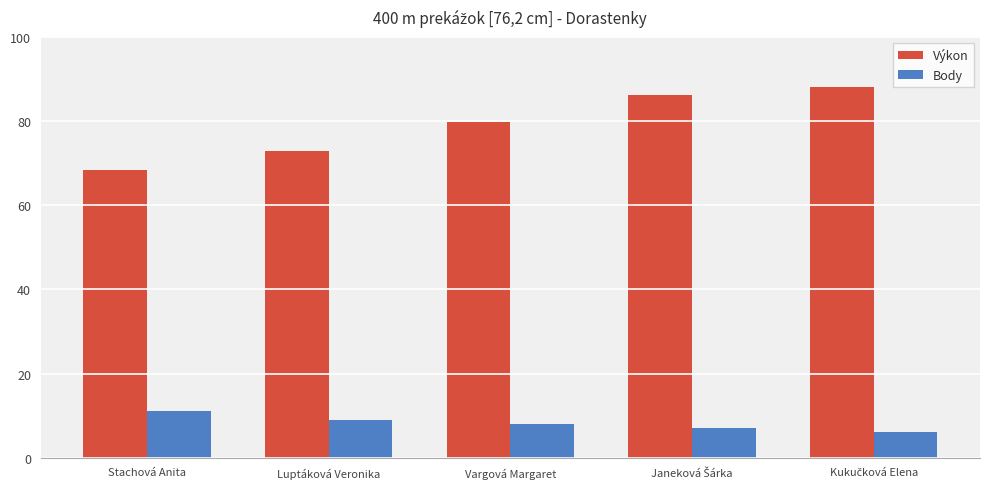

At how many categories does at least one series exceed 8?

5